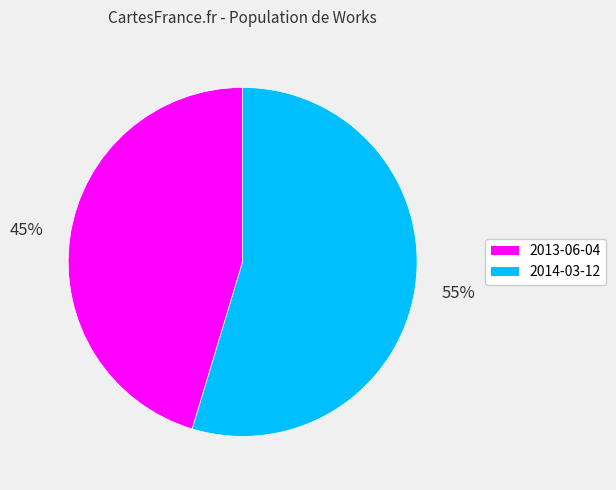

To the nearest percent, what portion does 2013-06-04 represent?

45%